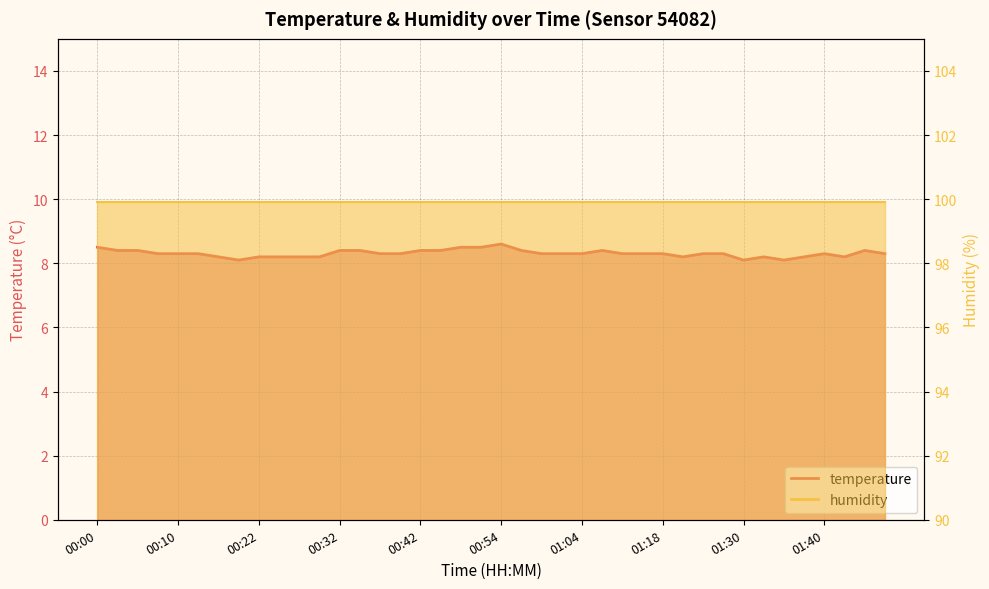

True or false: the data shows 8.4 at 00:42.

True